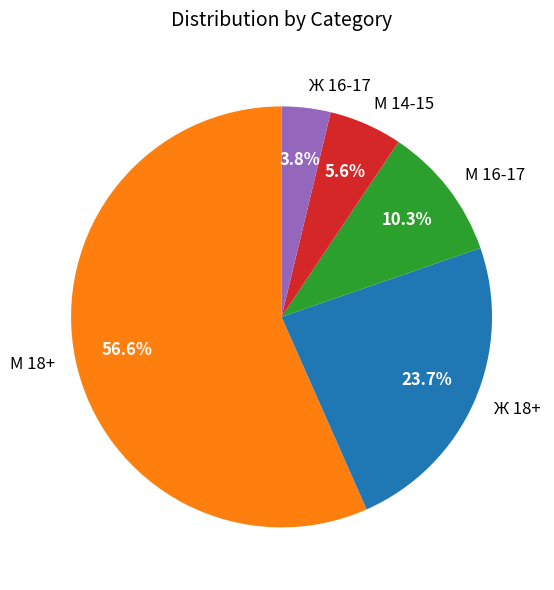

To the nearest percent, what portion does М 16-17 represent?

10%